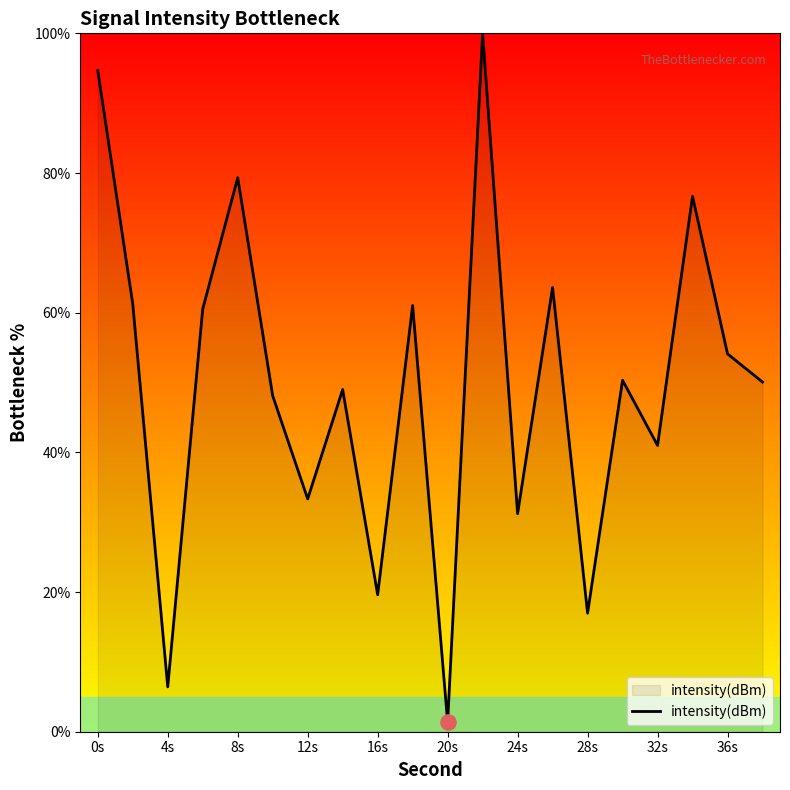

What is the difference between the maximum and minimum values?

98.6